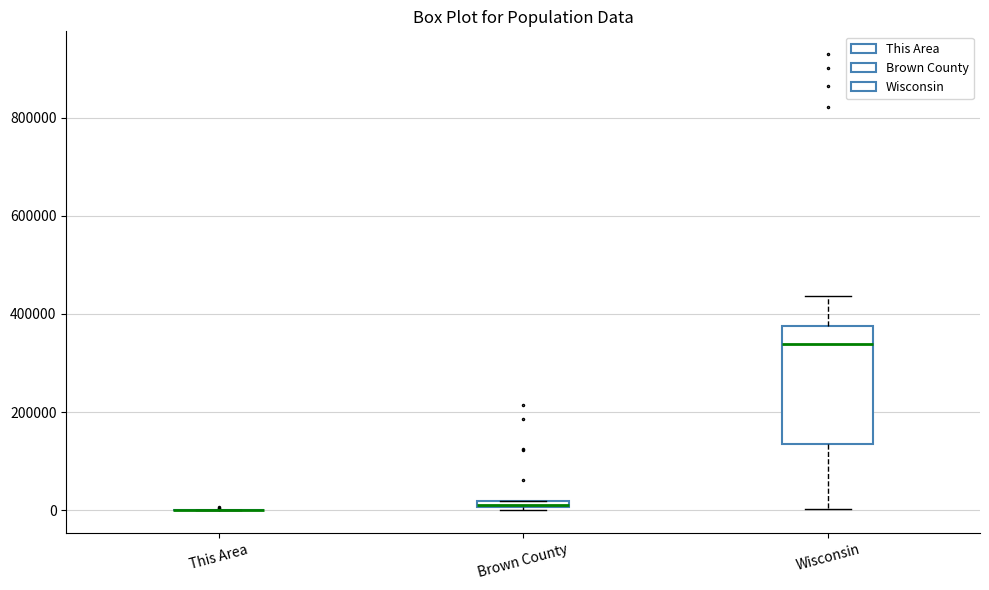

Comparing the boxes themselves (not the whiskers), which one is the tallest?

Wisconsin